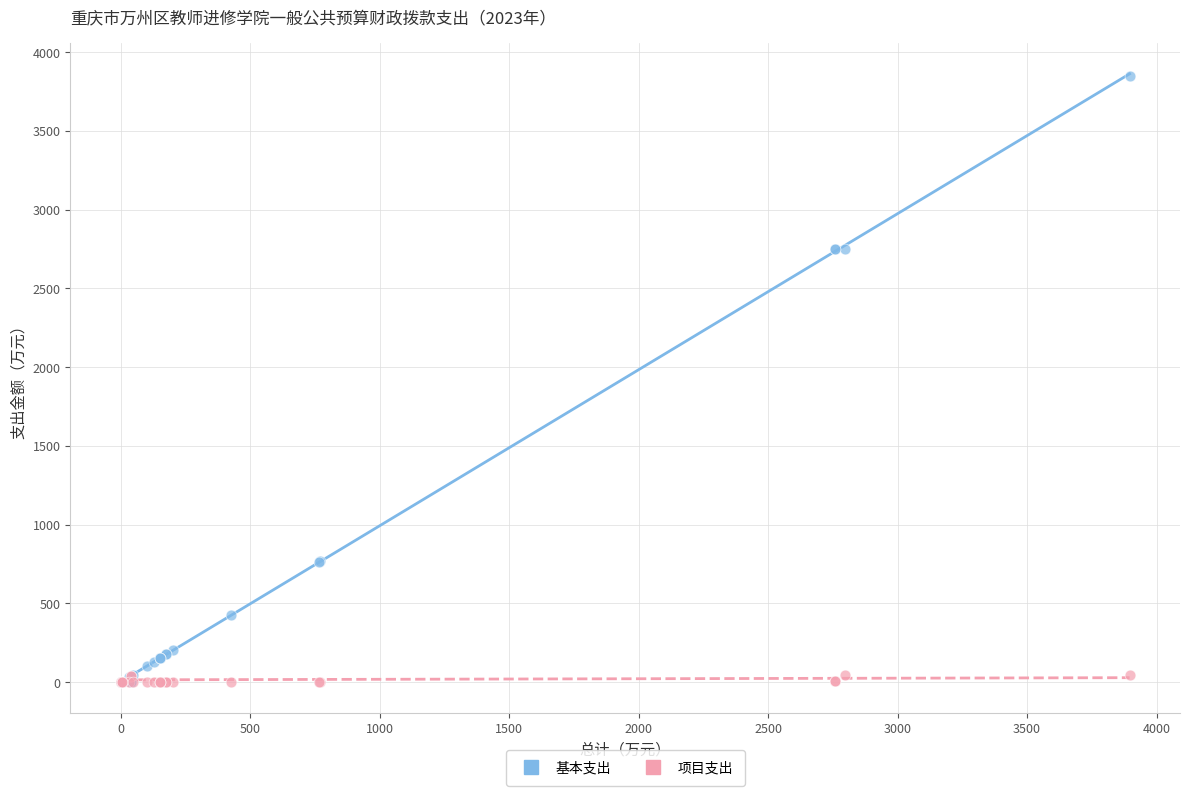

Which series contains the highest Y value?

基本支出